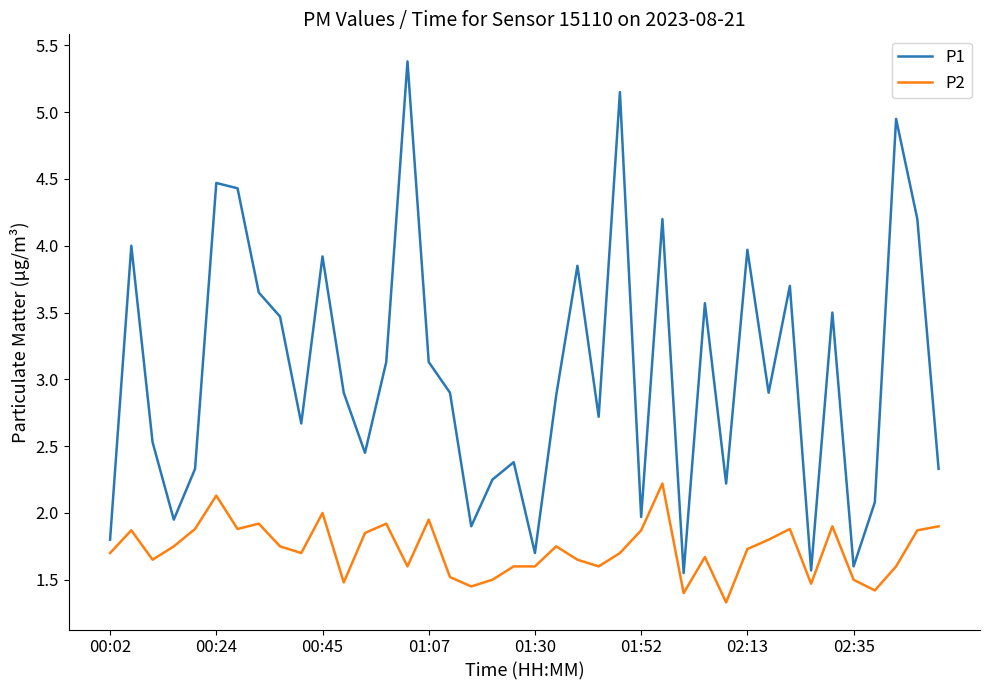

What are all the series names shown in the legend?

P1, P2